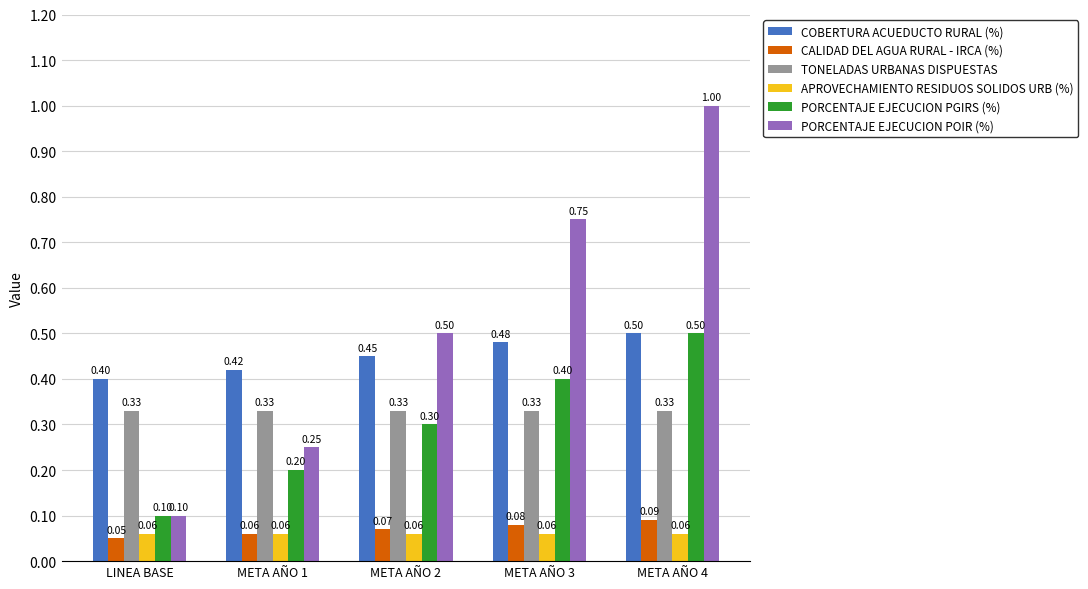

What is the label of the 3rd bar from the left?

META AÑO 2